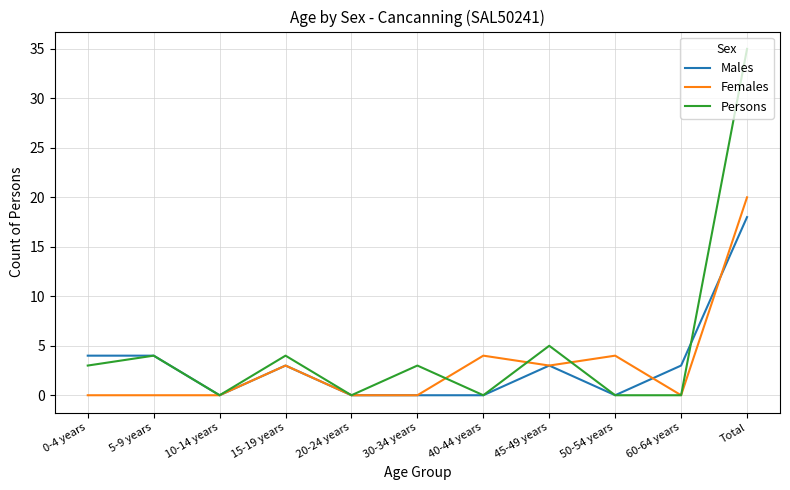

Reading left to right, list all the values displayed in this chart.

Males: 4	4	0	3	0	0	0	3	0	3	18
Females: 0	0	0	3	0	0	4	3	4	0	20
Persons: 3	4	0	4	0	3	0	5	0	0	35